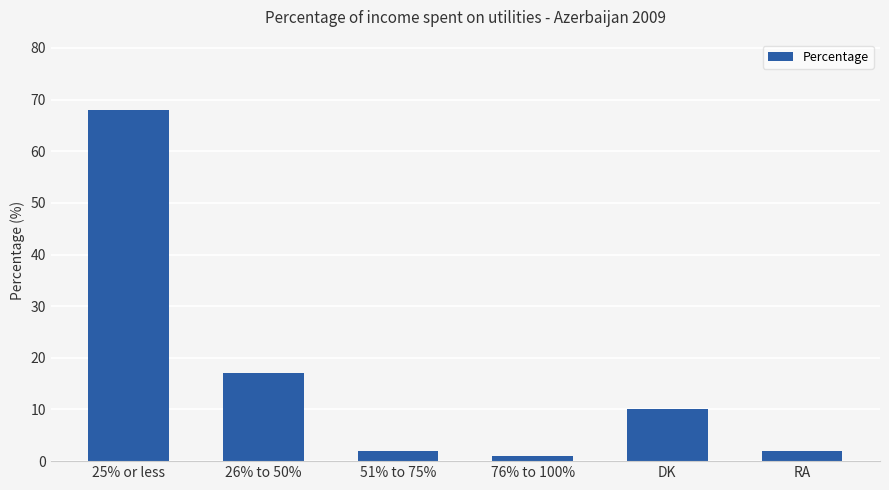

What position from the left is RA?

6